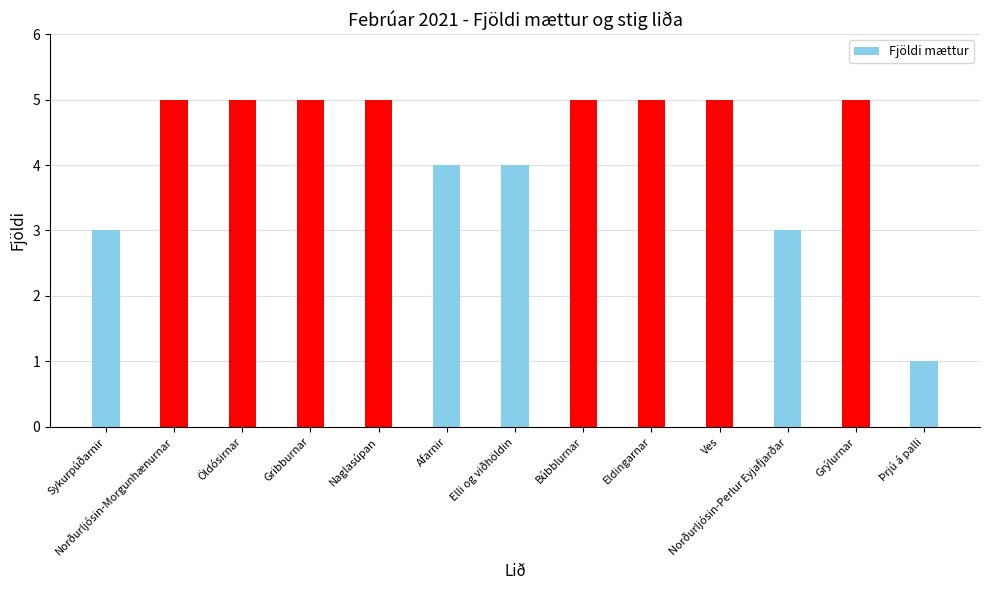

Reading left to right, extract all data points from this chart.

3	5	5	5	5	4	4	5	5	5	3	5	1